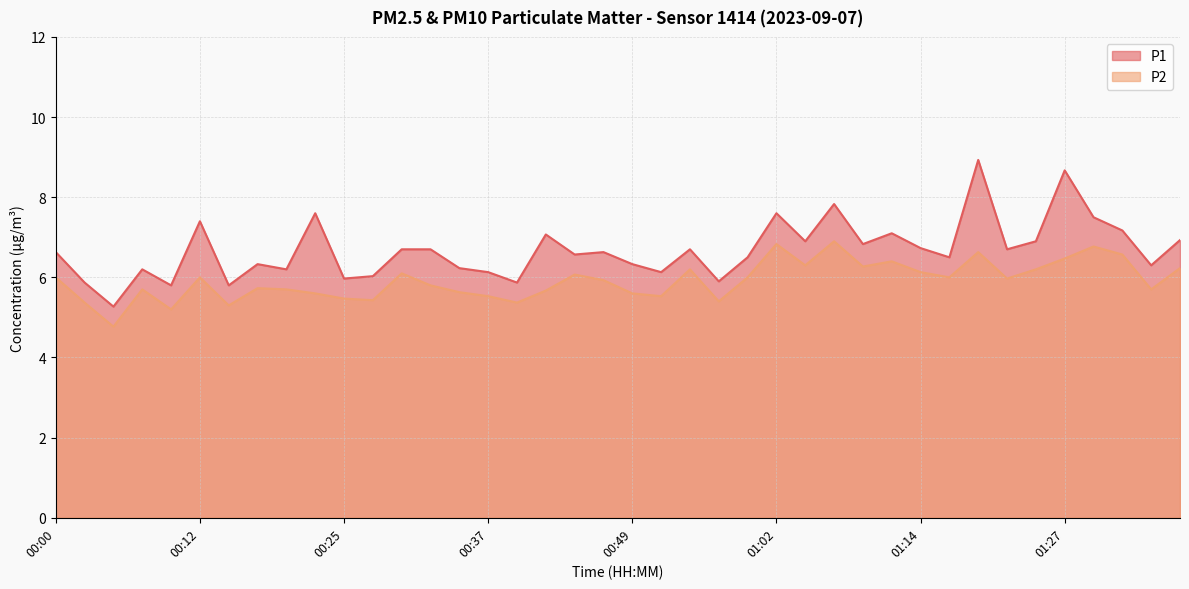

Reading left to right, extract all data points from this chart.

P1: 00:00=6.6	00:02=5.9	00:05=5.3	00:07=6.2	00:10=5.8	00:12=7.4	00:15=5.8	00:17=6.3	00:20=6.2	00:22=7.6	00:25=6.0	00:27=6.0	00:30=6.7	00:32=6.7	00:35=6.2	00:37=6.1	00:40=5.9	00:42=7.1	00:44=6.6	00:47=6.6	00:49=6.3	00:52=6.1	00:54=6.7	00:57=5.9	00:59=6.5	01:02=7.6	01:04=6.9	01:07=7.8	01:09=6.8	01:12=7.1	01:14=6.7	01:17=6.5	01:19=8.9	01:22=6.7	01:24=6.9	01:27=8.7	01:29=7.5	01:32=7.2	01:34=6.3	01:37=6.9
P2: 00:00=6.0	00:02=5.4	00:05=4.8	00:07=5.7	00:10=5.2	00:12=6.0	00:15=5.3	00:17=5.7	00:20=5.7	00:22=5.6	00:25=5.5	00:27=5.4	00:30=6.1	00:32=5.8	00:35=5.6	00:37=5.5	00:40=5.4	00:42=5.7	00:44=6.1	00:47=5.9	00:49=5.6	00:52=5.5	00:54=6.2	00:57=5.4	00:59=6.0	01:02=6.8	01:04=6.3	01:07=6.9	01:09=6.3	01:12=6.4	01:14=6.1	01:17=6.0	01:19=6.6	01:22=6.0	01:24=6.2	01:27=6.5	01:29=6.8	01:32=6.6	01:34=5.7	01:37=6.2